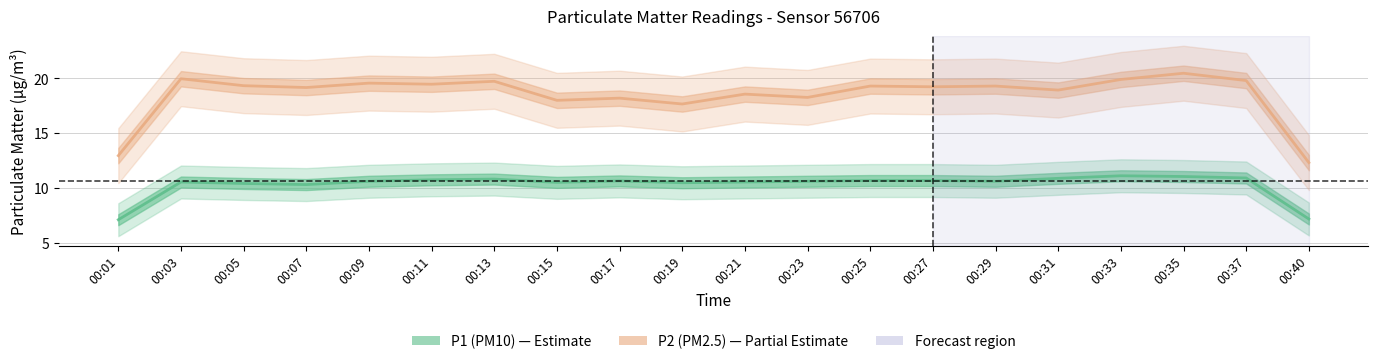

What are all the series names shown in the legend?

P2 (PM2.5), P1 (PM10)